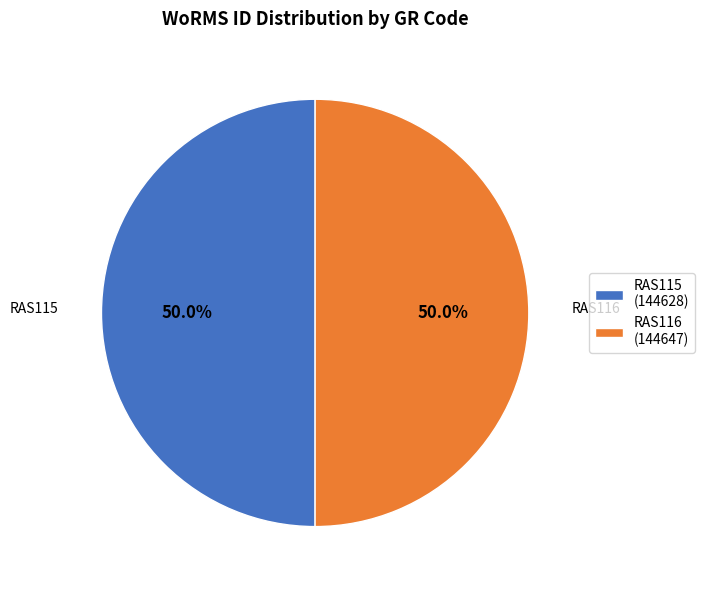

To the nearest percent, what percentage of the pie is RAS115?

50%